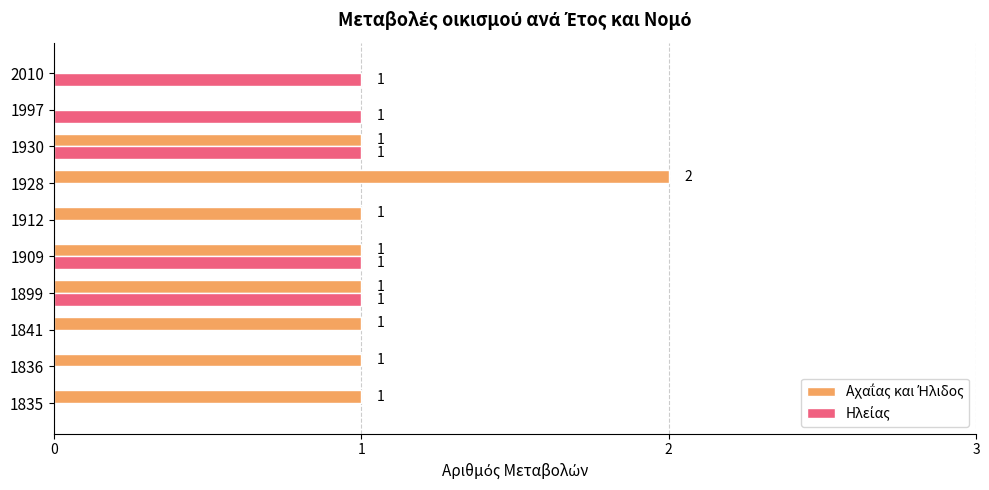

At which category does the chart reach its peak across all series?

1928